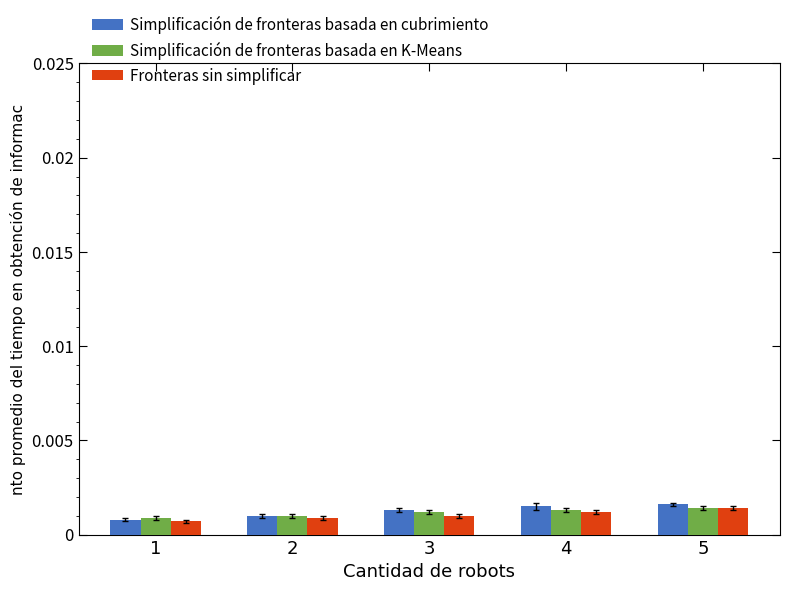

Is the value of Simplificación de fronteras basada en cubrimiento at 2 greater than the value of Simplificación de fronteras basada en K-Means at 4?

No